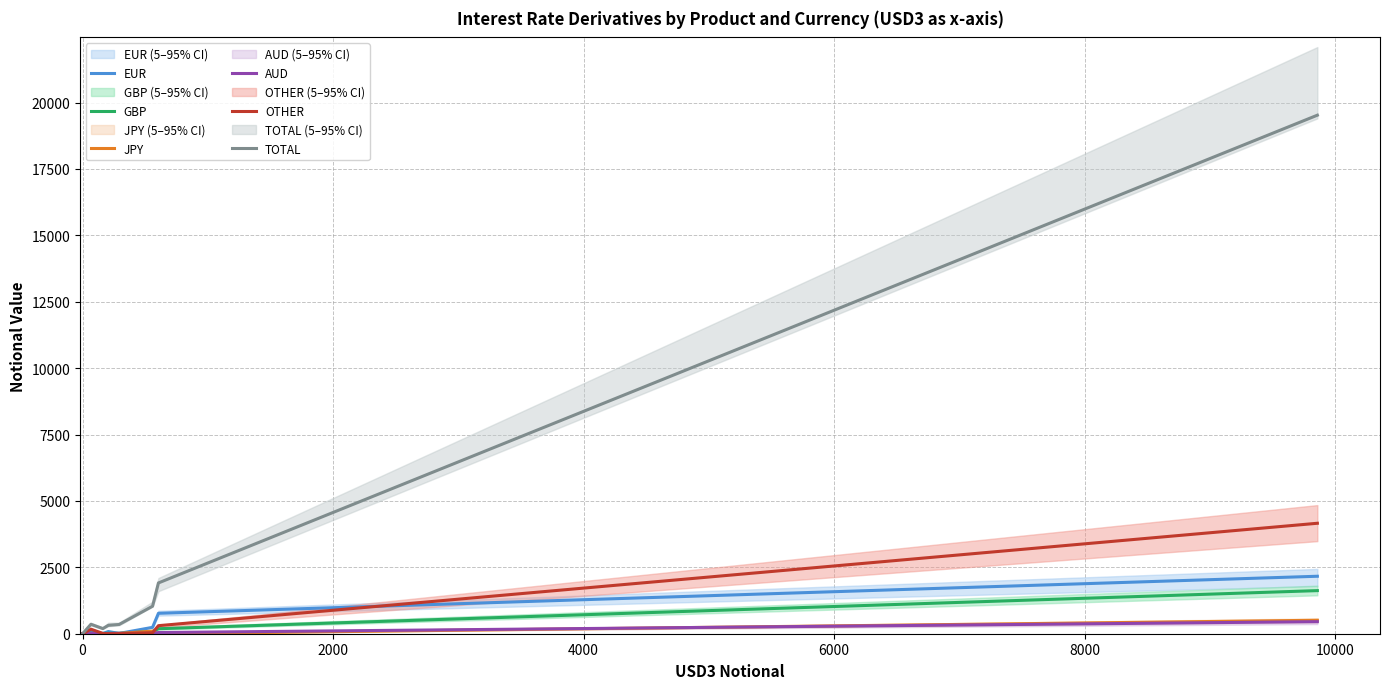

The JPY series shows 240 at 8. True or false?

False